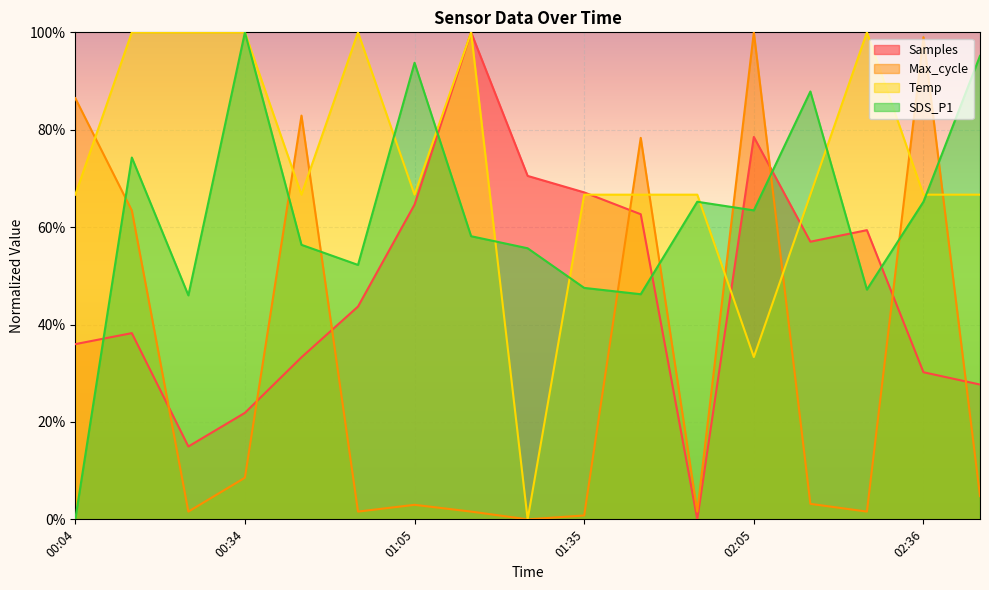

Which label corresponds to the smallest value in the chart?

01:55